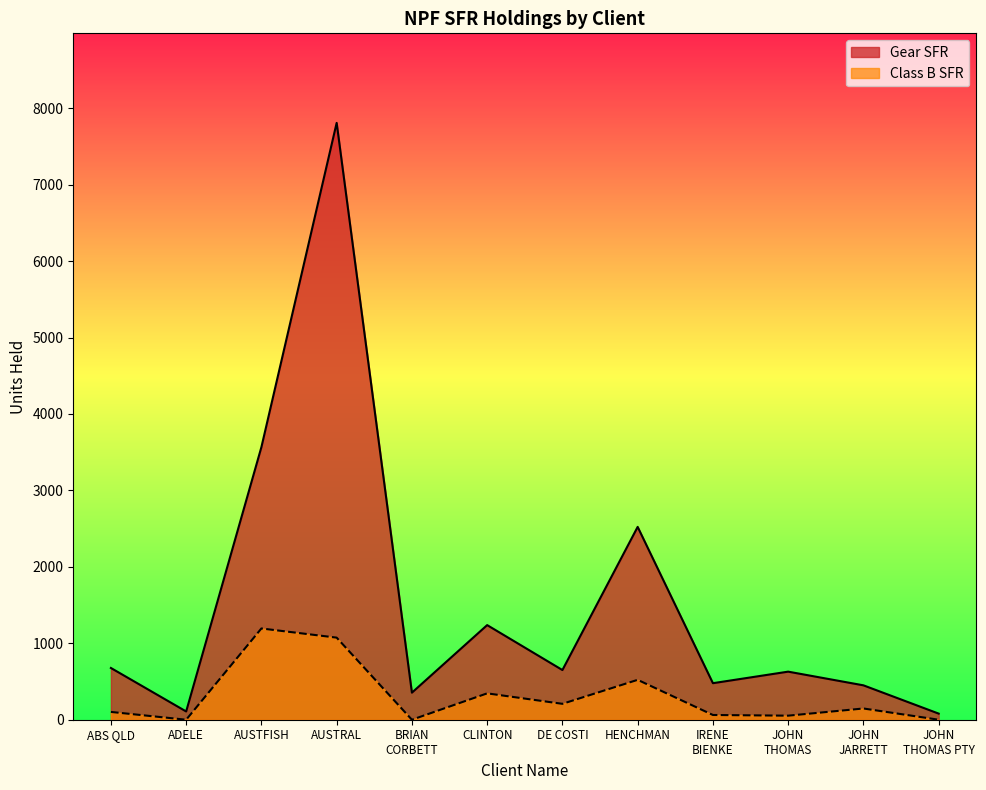

What is the value of the 2nd point from the left?

108